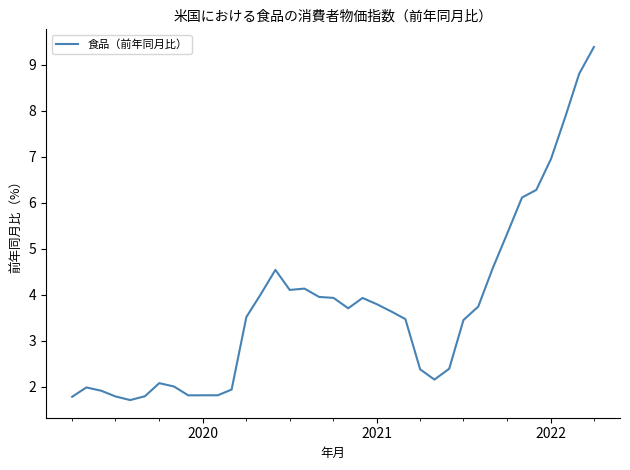

What is the difference between the maximum and minimum values?

7.7